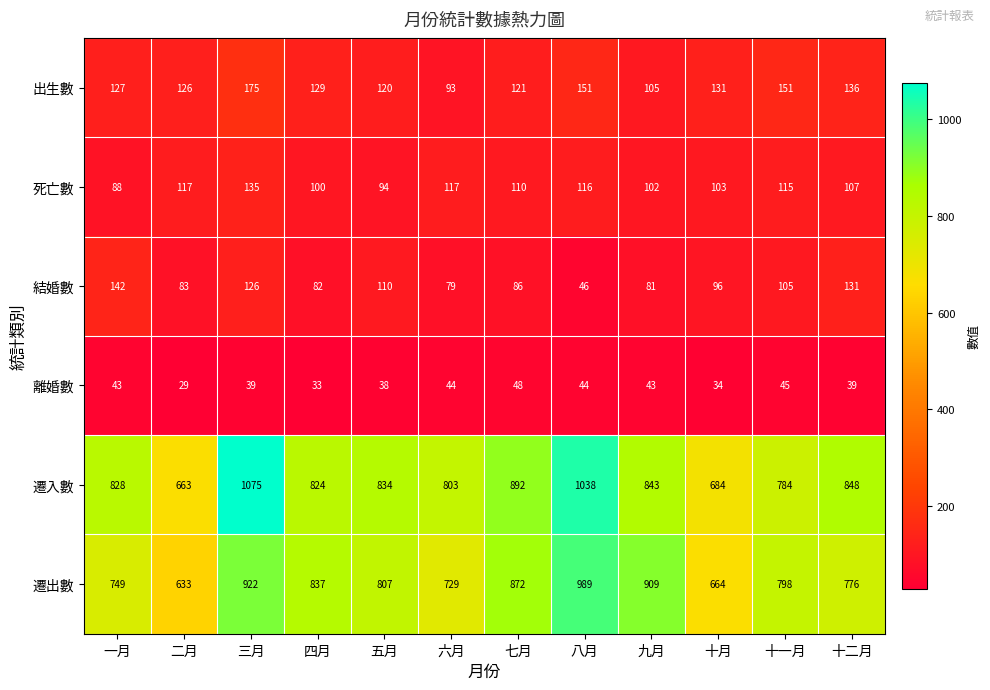

At which label does 結婚數 reach its minimum?

八月